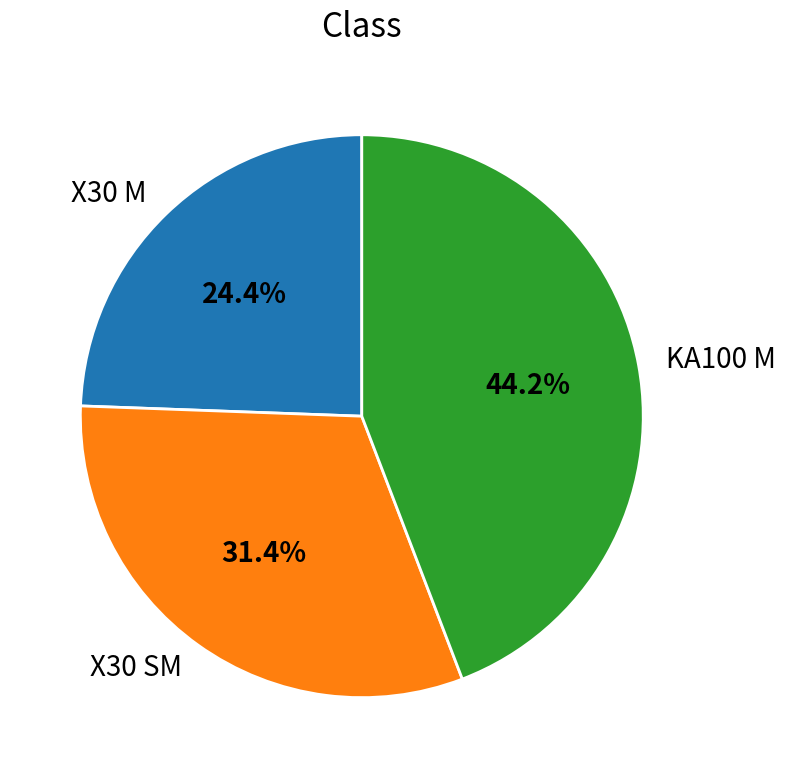

What is the ratio of the value at KA100 M to the value at X30 M?

1.8